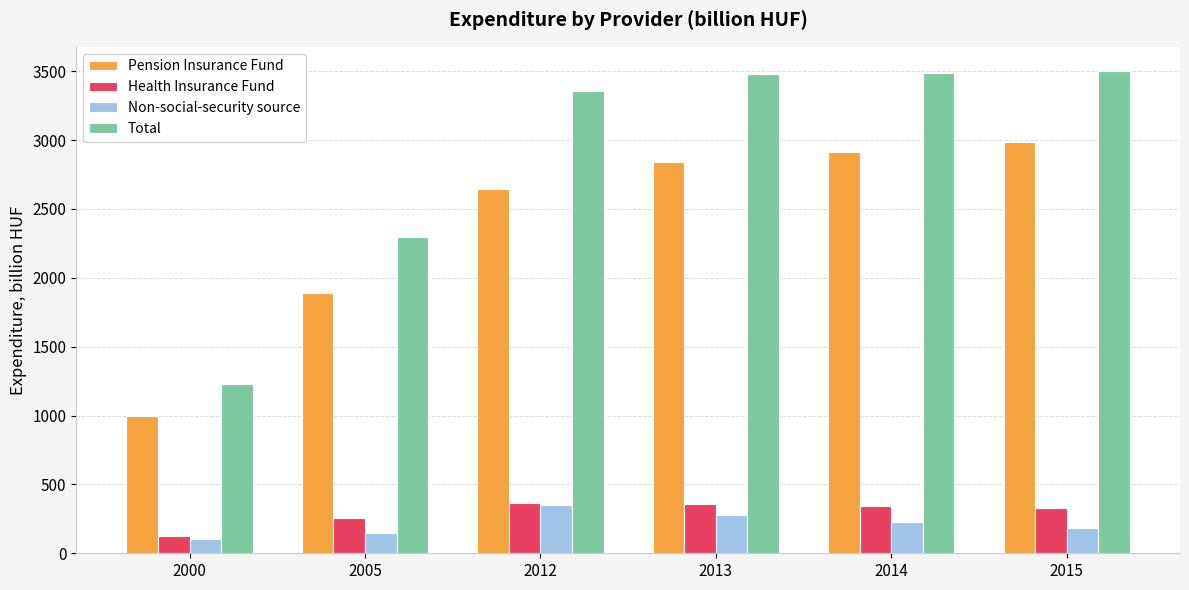

What is the sum of the Pension Insurance Fund values at 2013 and 2015?

5826.2